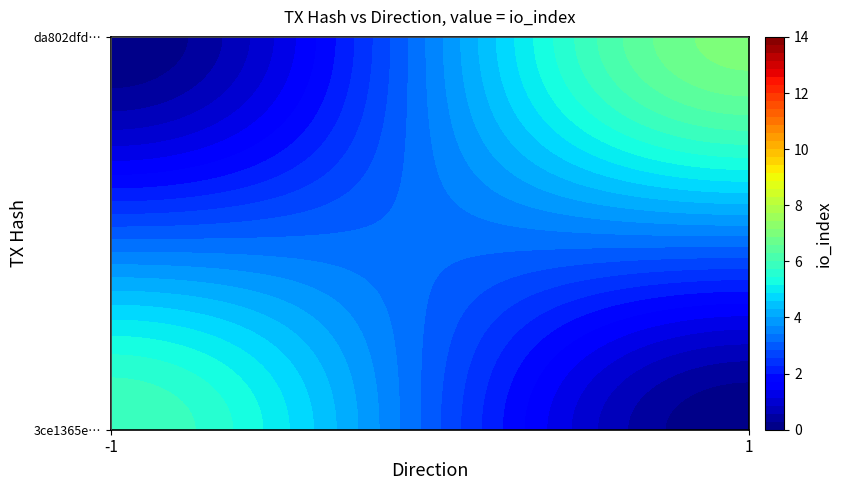

Which series has the widest spread of values?

3ce1365e264e7d73184fa517c85c6deebe987de